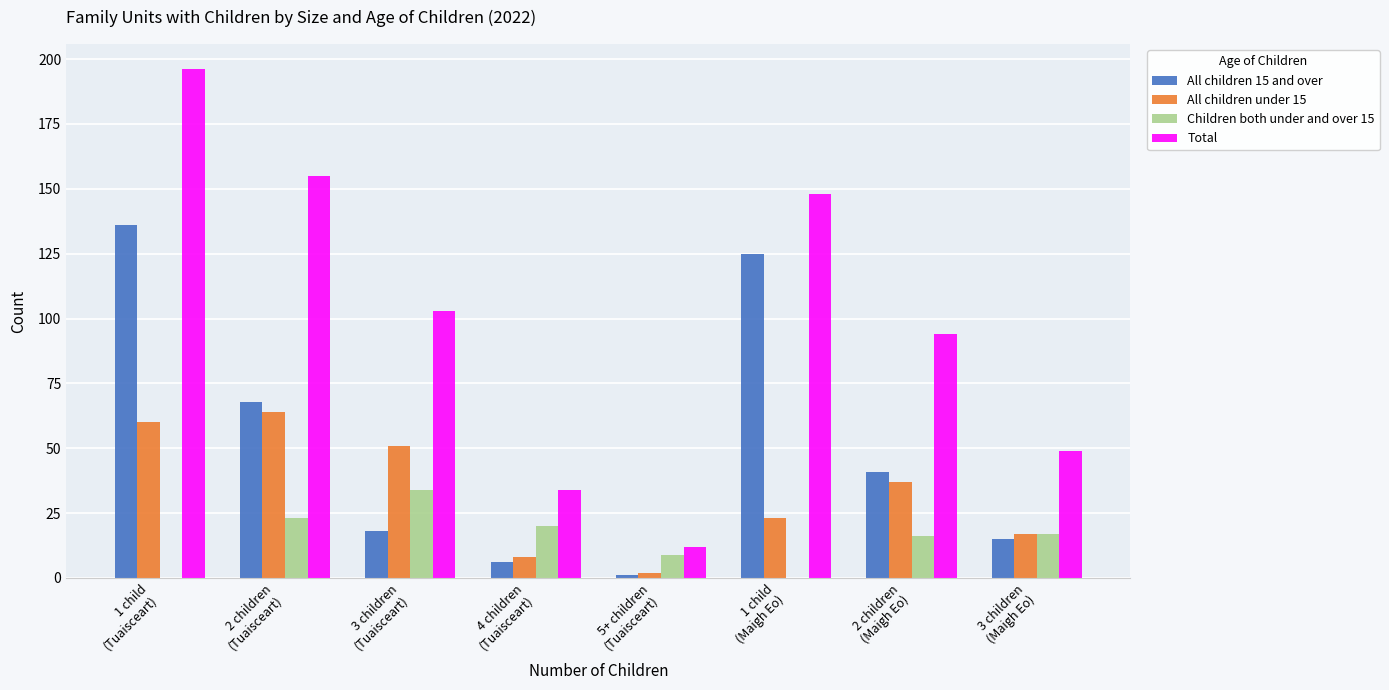

Which series has the largest total across all categories?

Total